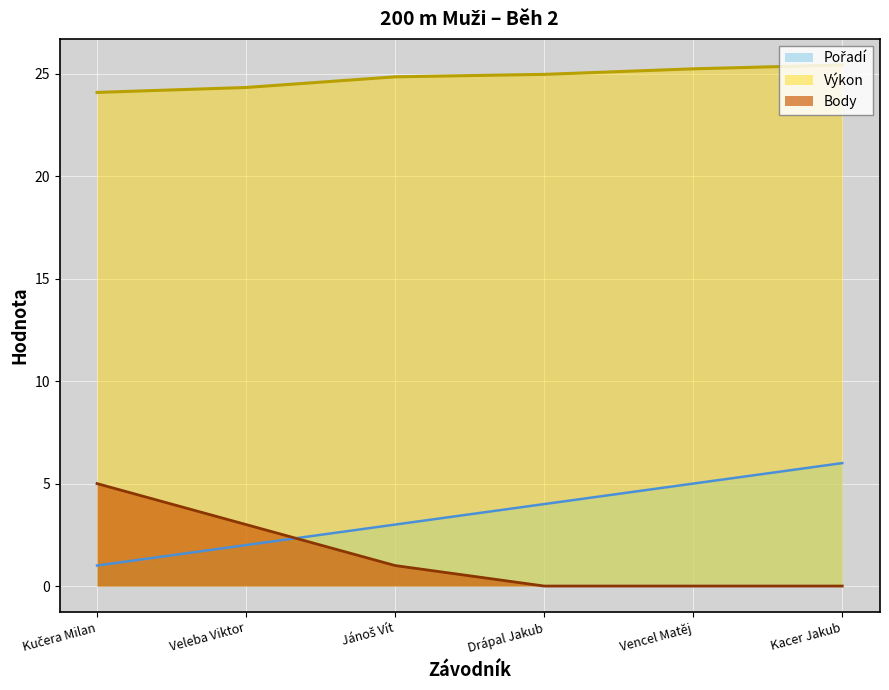

How many categories are shown in the chart?

6